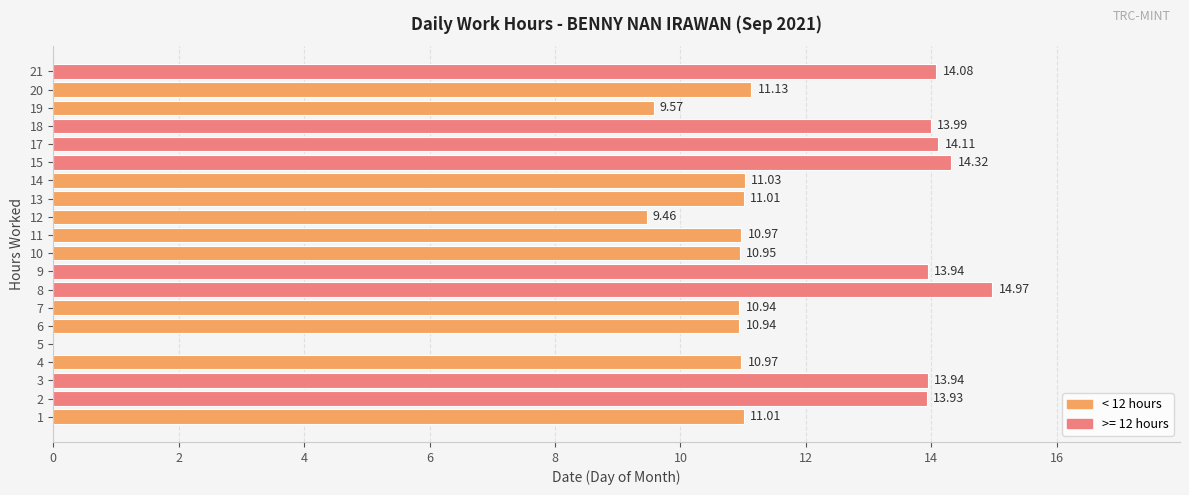

Between 20 and 13, which is larger?

20